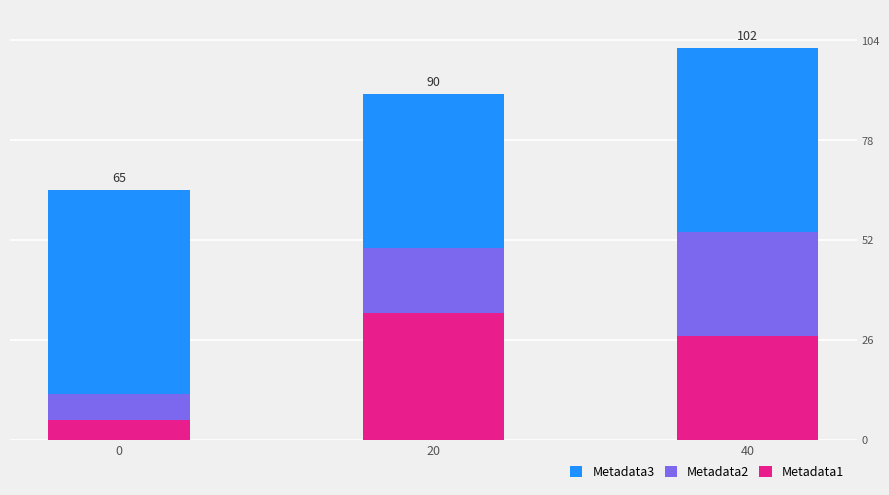

What is the minimum value shown in the chart?

5